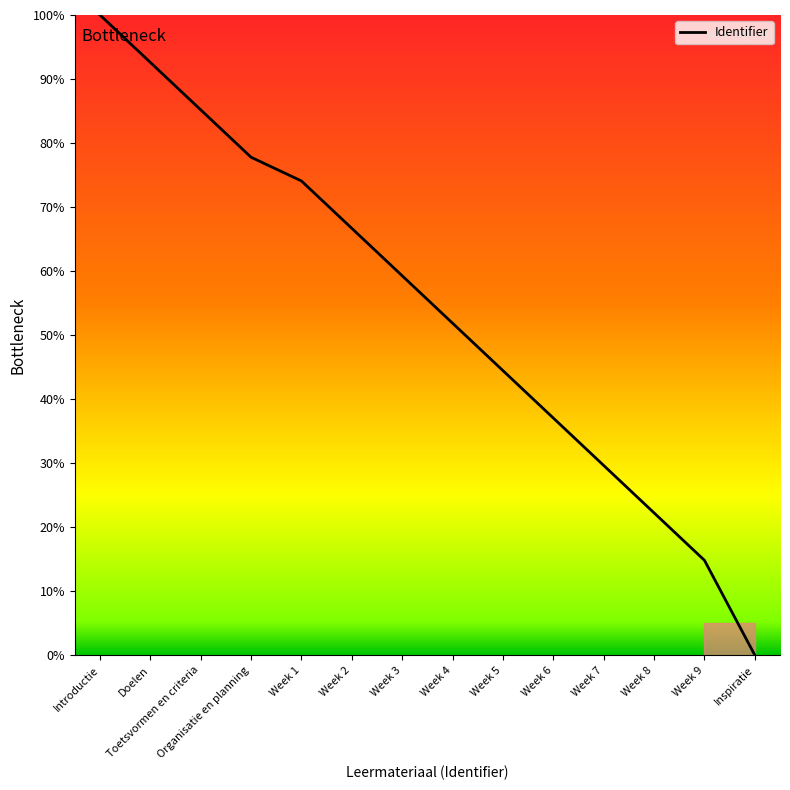

What position from the right is Week 1?

10